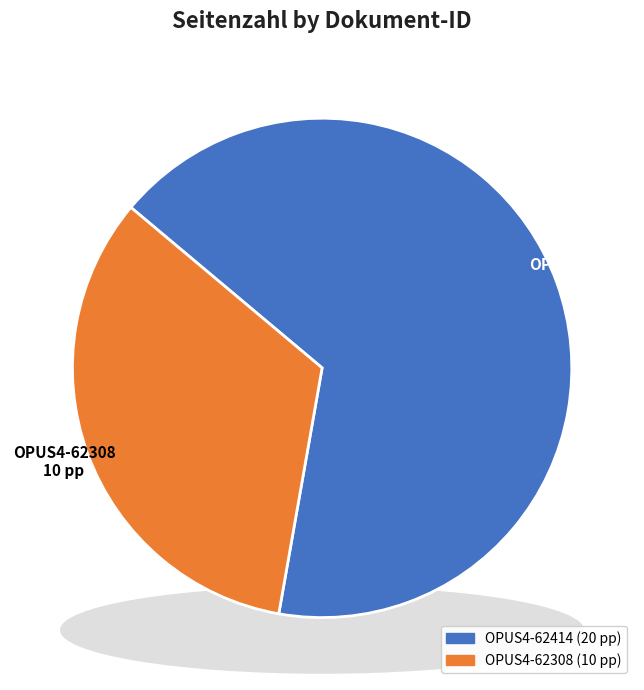

Which slice is the smallest?

OPUS4-62308